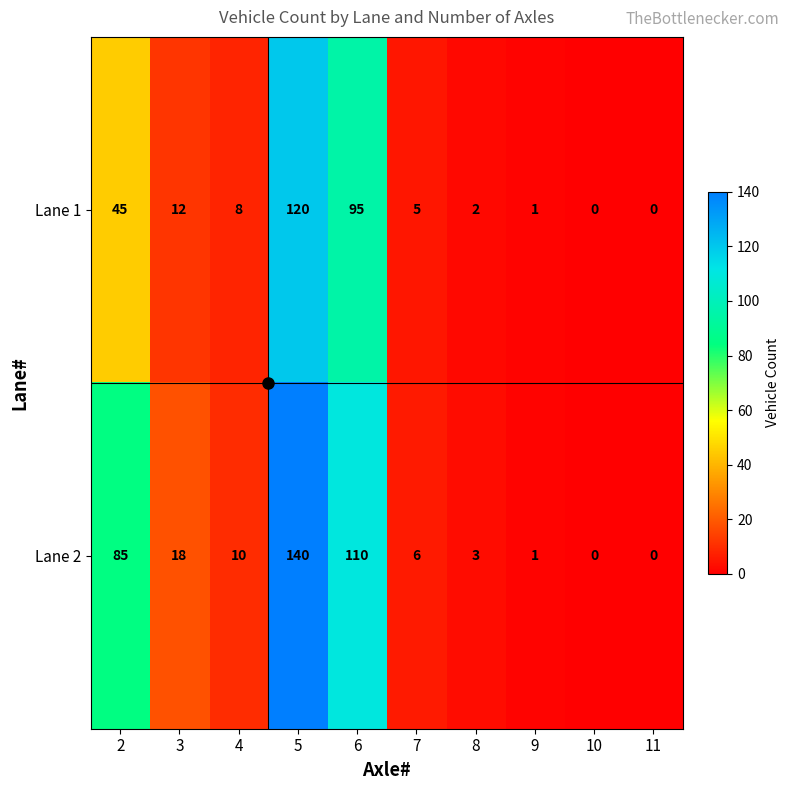

The Lane 2 series shows 0 at 9. True or false?

False